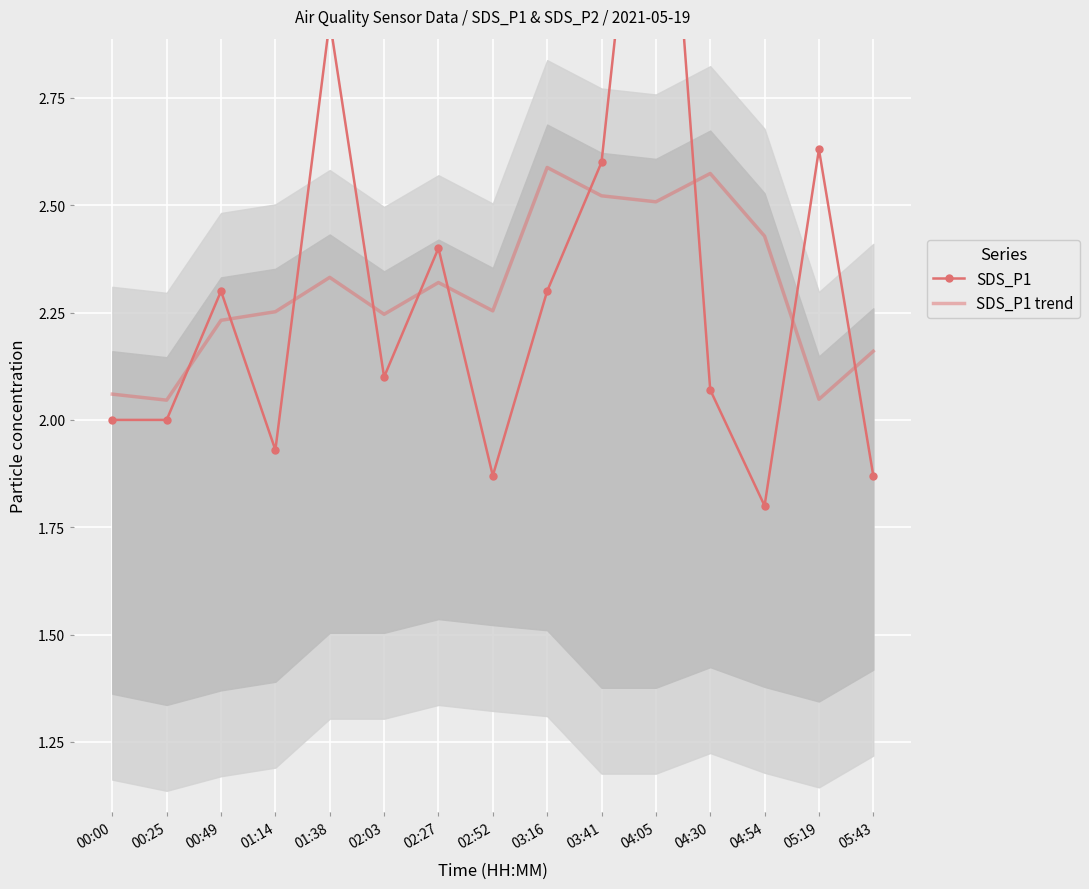

What is the value of the SDS_P1 point at the 11th from the left?

3.8